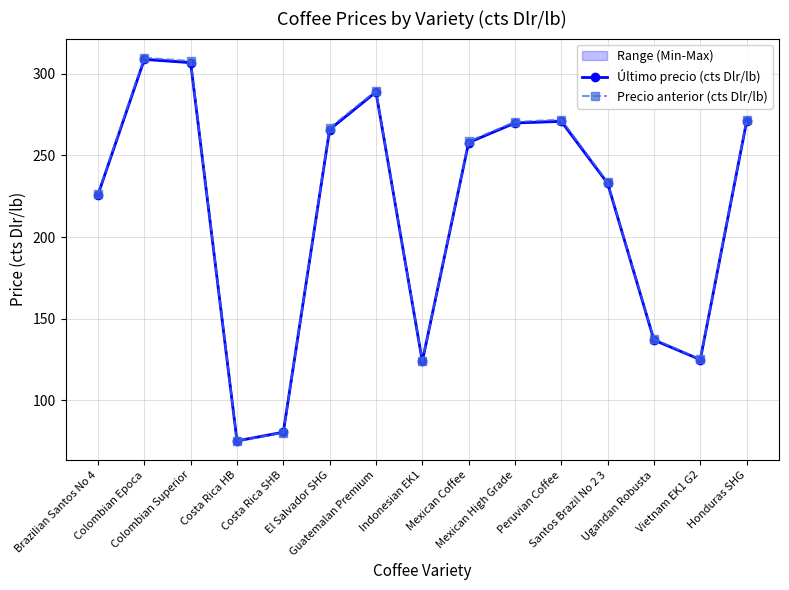

True or false: Último precio (cts Dlr/lb) has more than 2 interior local peaks.

True